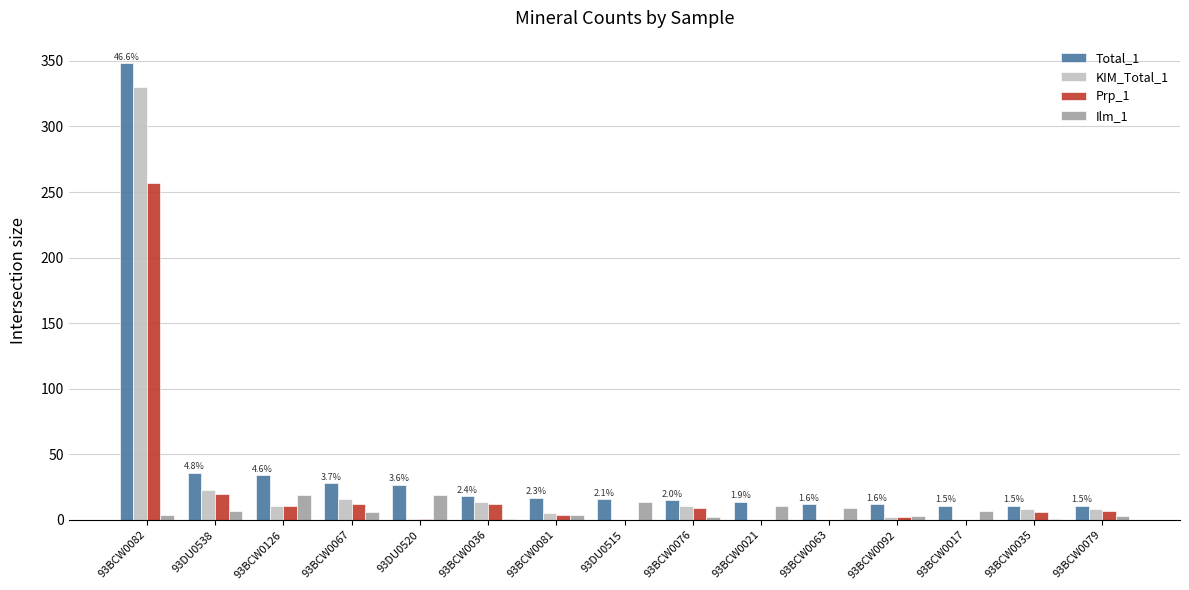

At which label does Prp_1 reach its peak?

93BCW0082